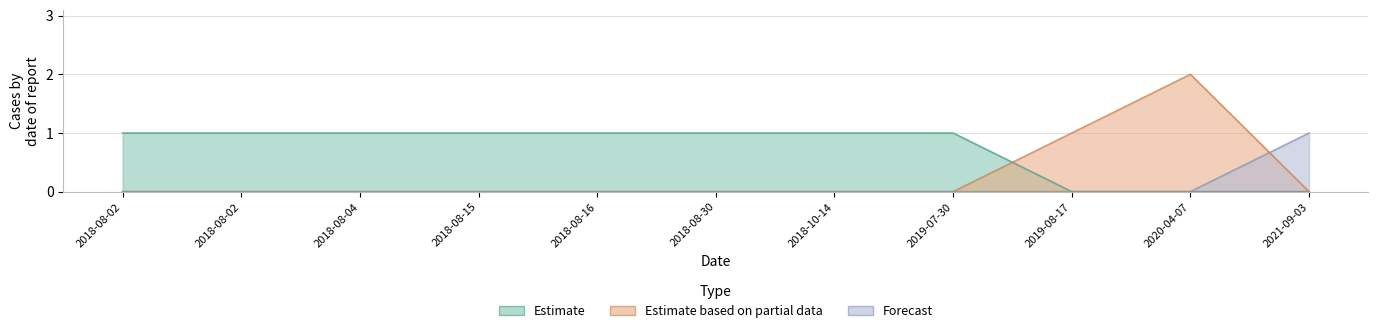

What is the value of the Estimate point at the 3rd from the left?

1